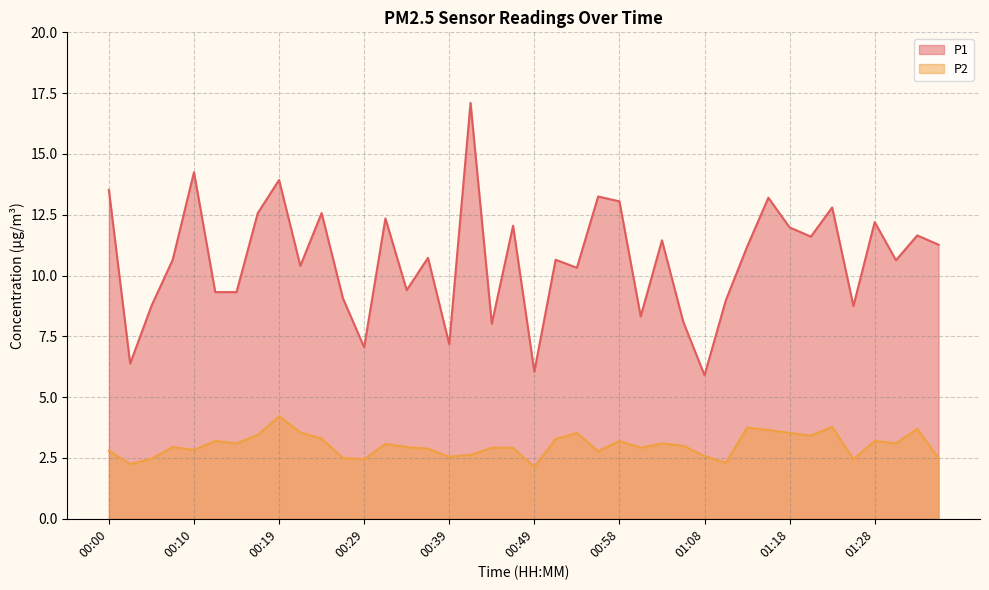

How many values in the P2 series are below 3?

20